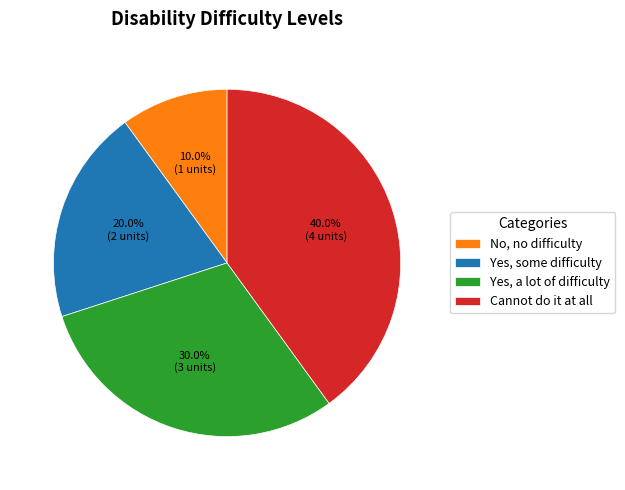

Is there a majority slice in this chart?

No